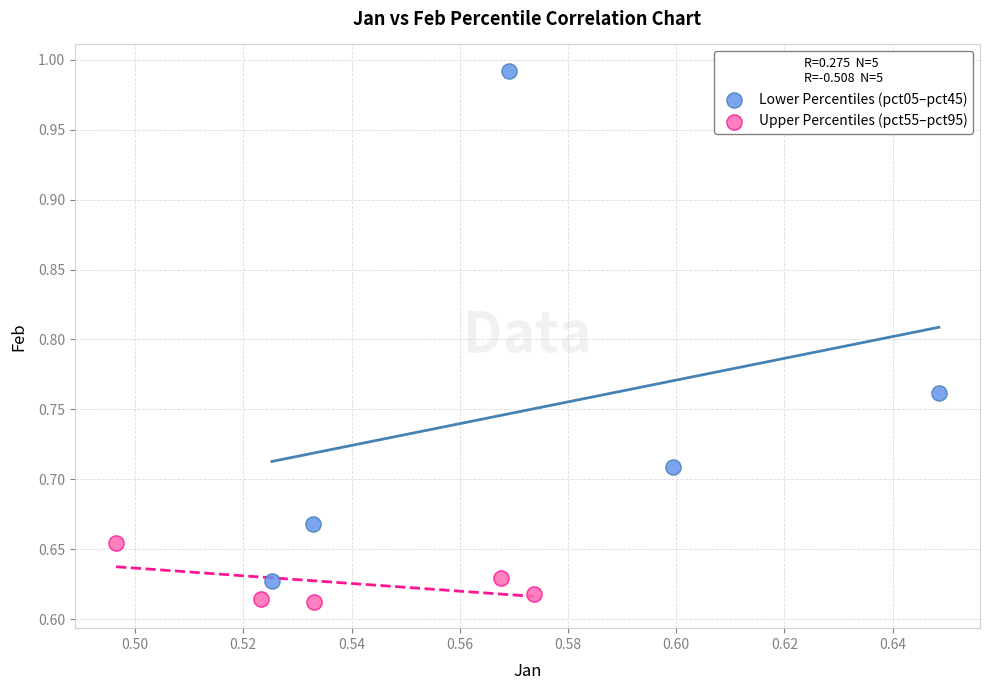

Which series contains the highest Y value?

Lower Percentiles (pct05–pct45)